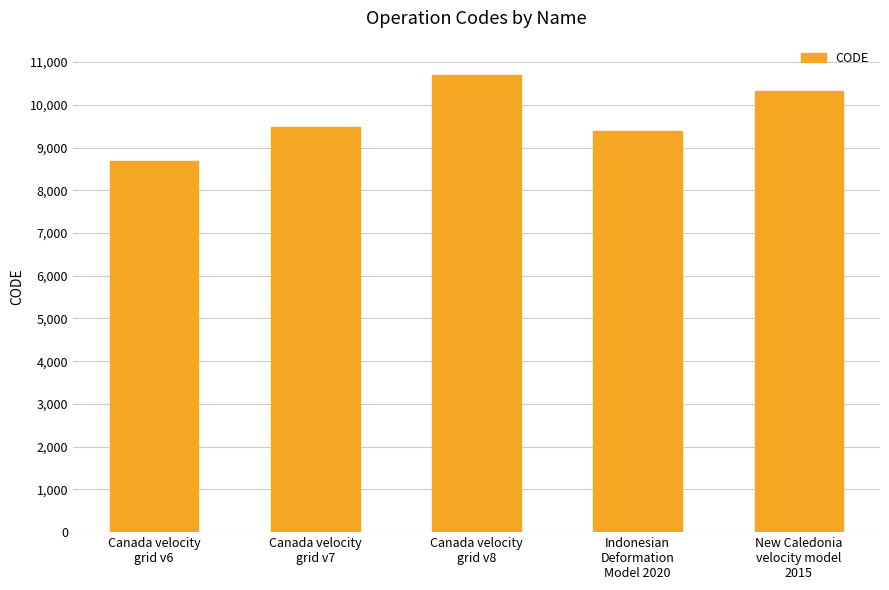

The chart shows a value of 3626 at New Caledonia
velocity model
2015. True or false?

False